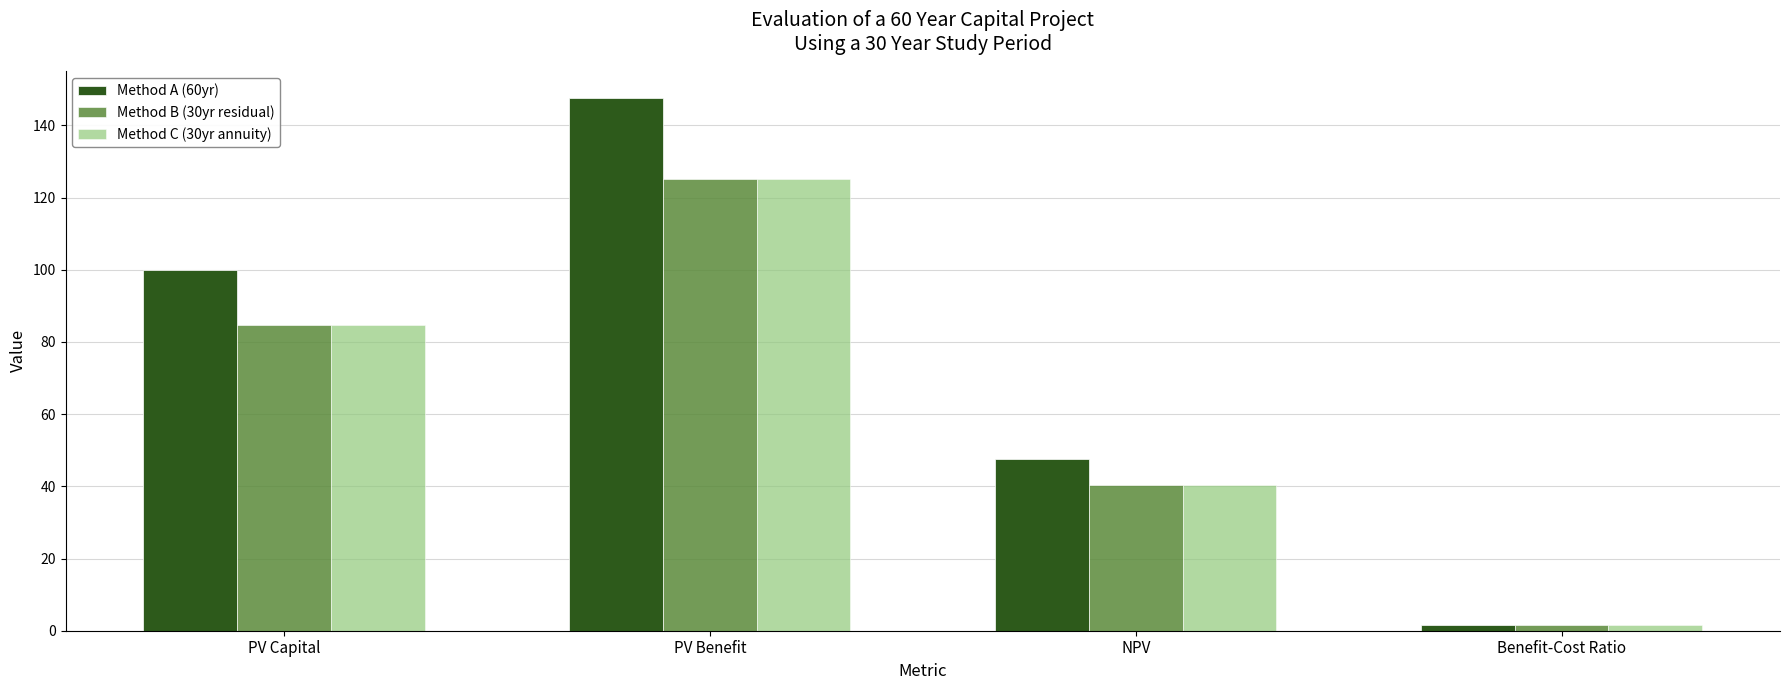

At which label does Method B (30yr residual) first exceed 84?

PV Capital